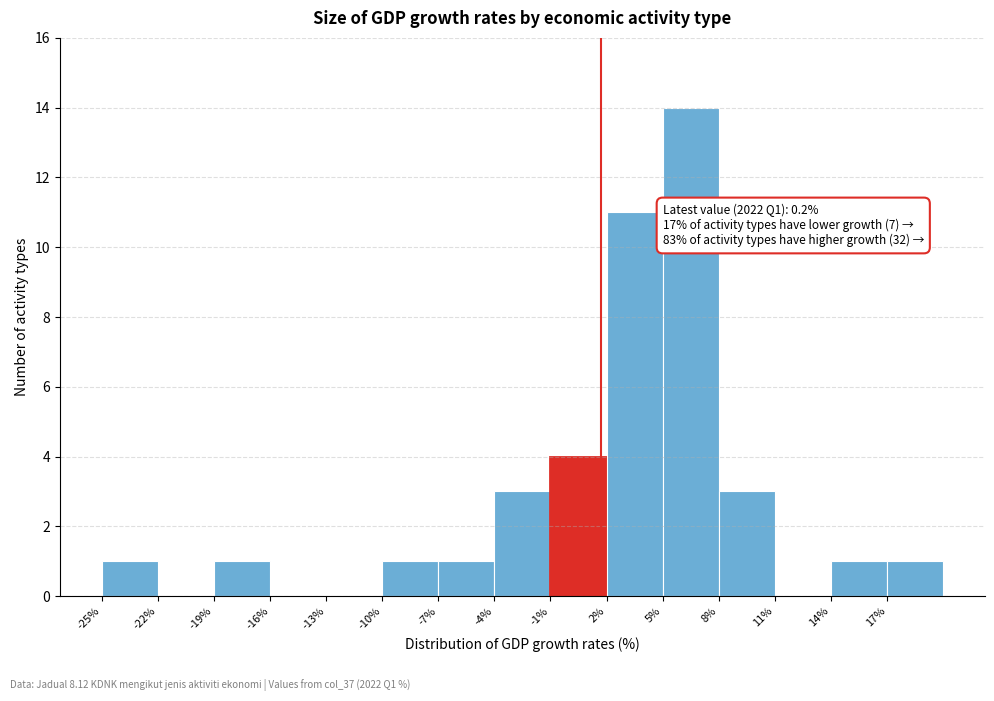

Over which range of the x-axis is the bar tallest?

5 to 8